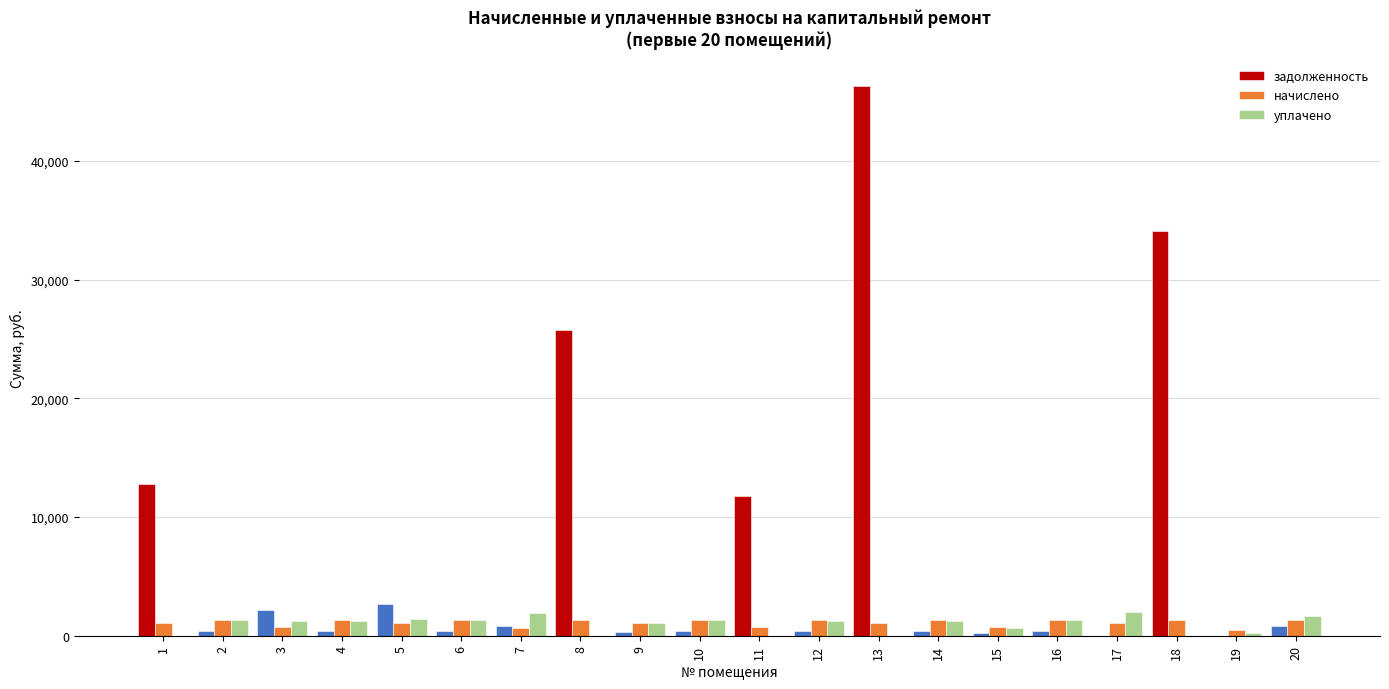

The уплачено series shows 1694.1 at 20. True or false?

True